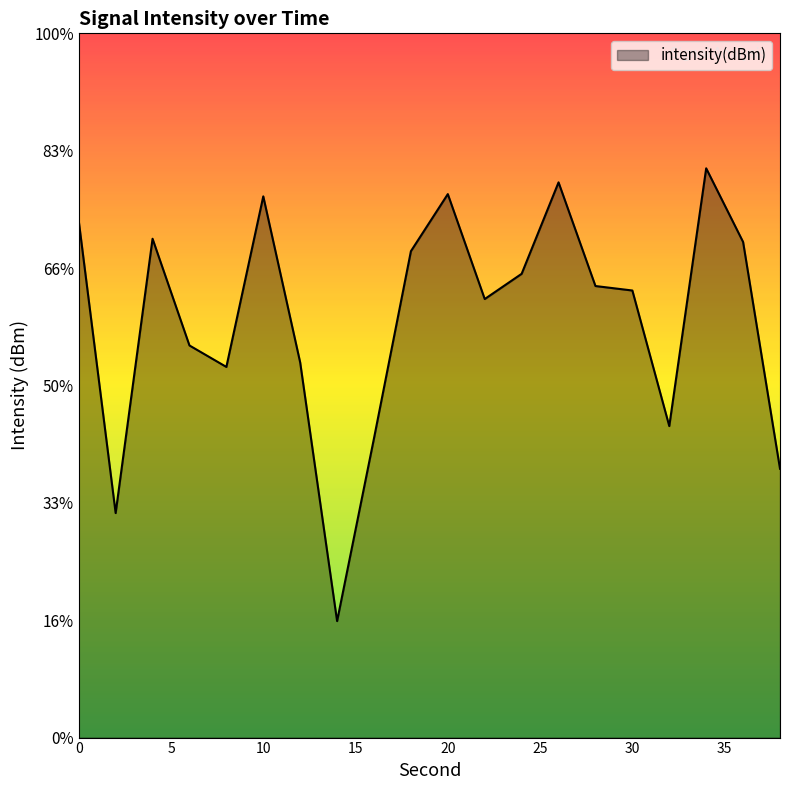

What is the change in value from 28 to 34?

+5.9